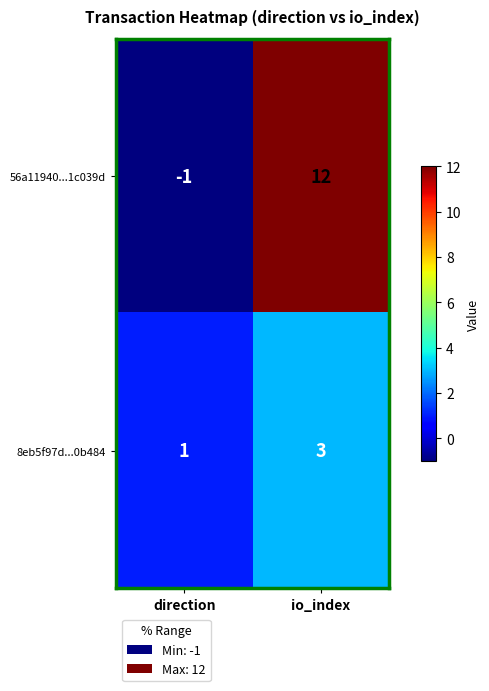

At direction, list the series in order from smallest to largest.

56a11940...1c039d, 8eb5f97d...0b484